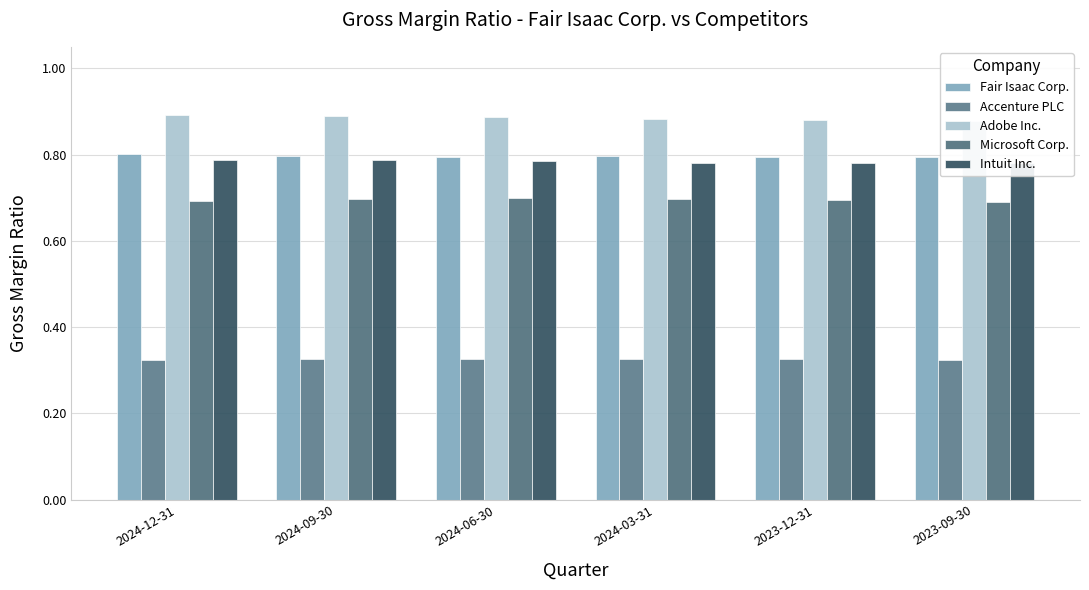

Count the number of data series in this chart.

5